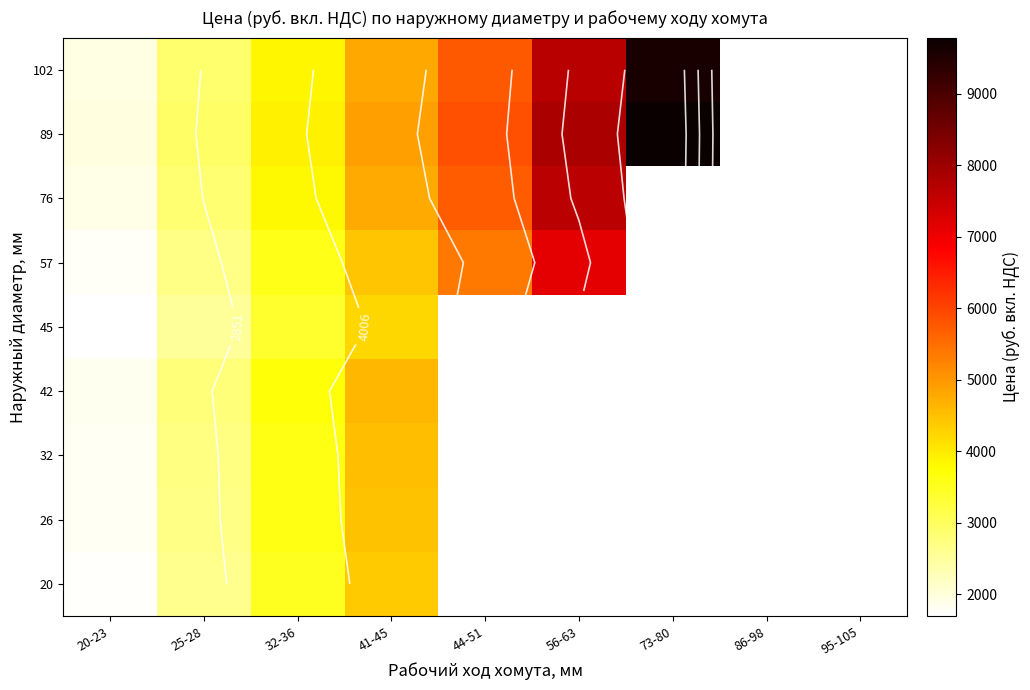

At how many categories does at least one series exceed 8610?

1